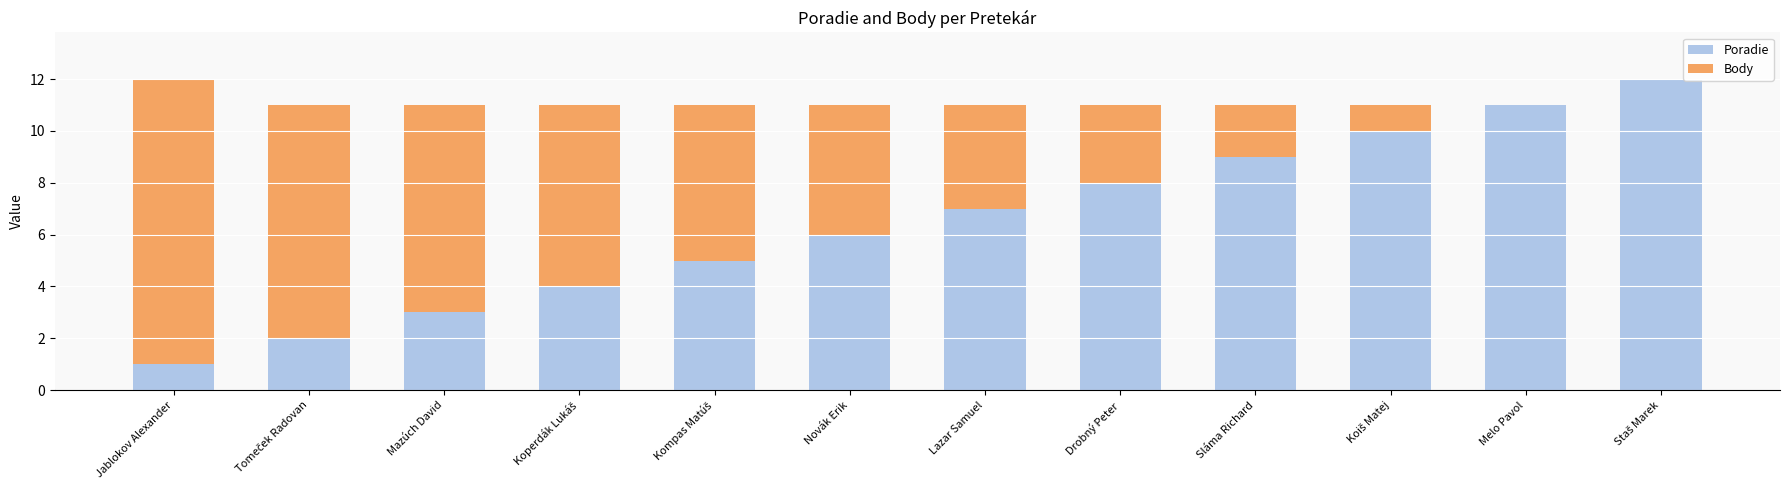

Is it true that Poradie equals 9 at Sláma Richard?

True